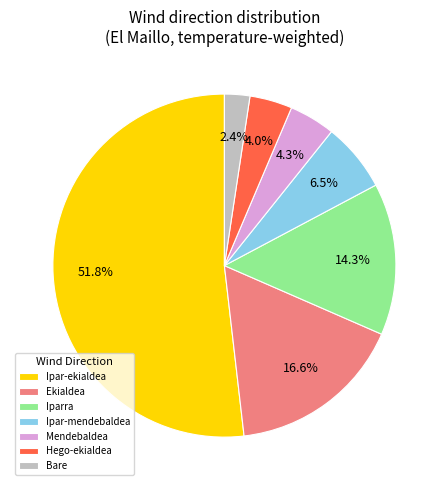

Count the number of slices in the pie.

7